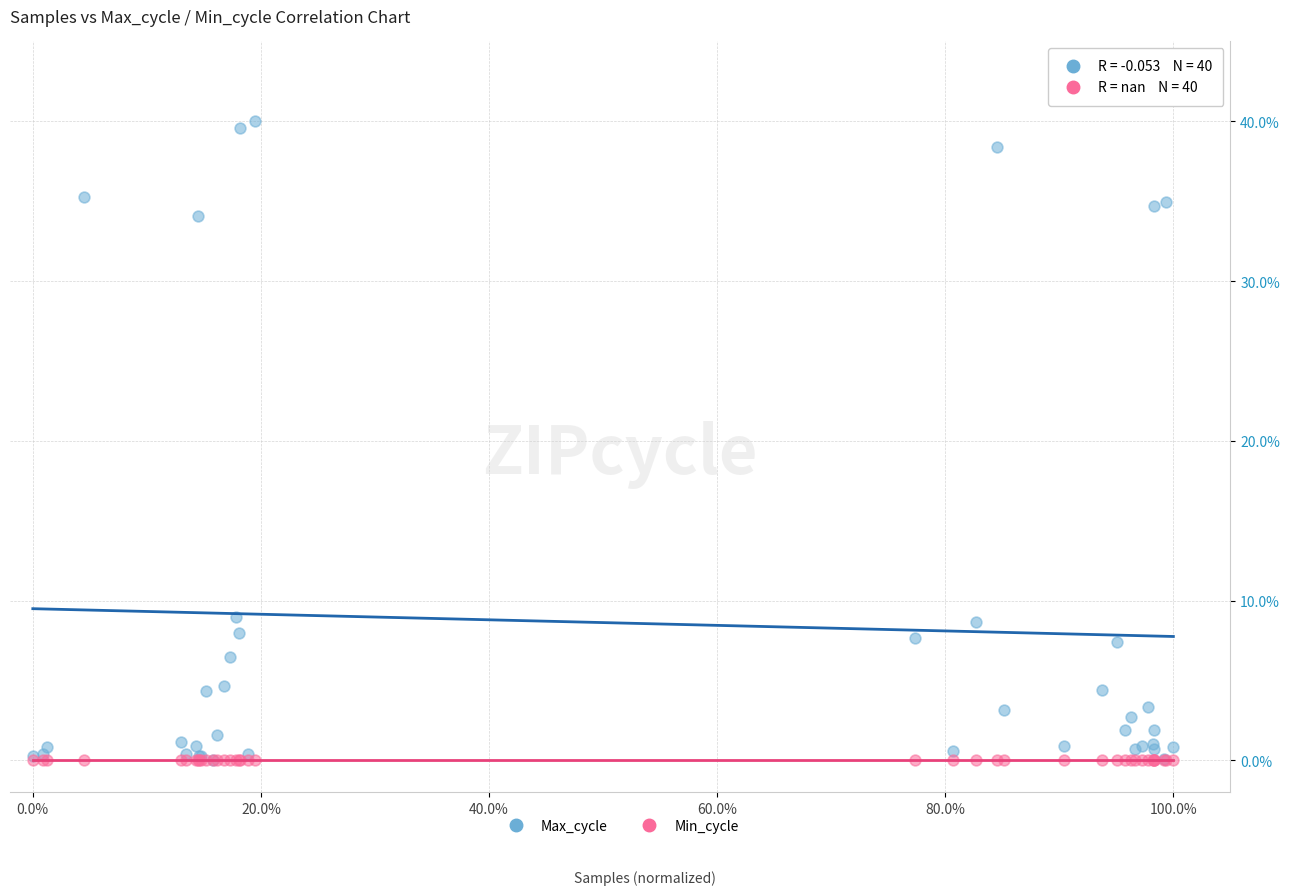

What are all the series names shown in the legend?

Max_cycle, Min_cycle